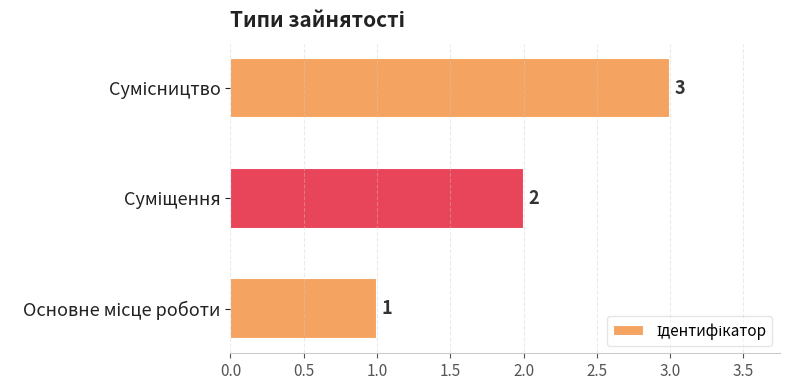

Does the chart contain stacked bars?

No